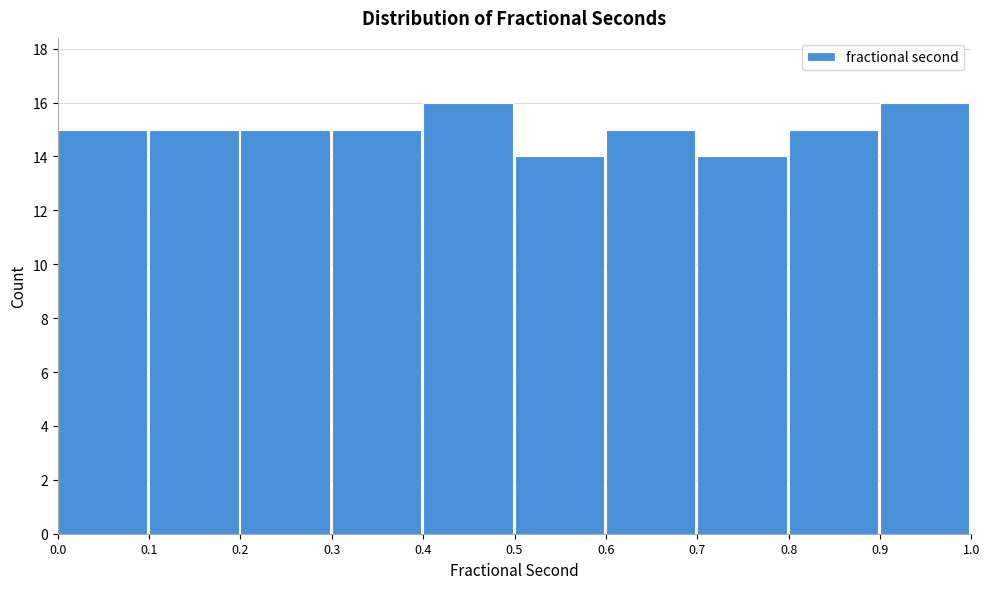

Reading left to right, transcribe this chart: for each bar, give the range it covers on the x-axis and its height. The values are not printed on the chart, so give them approximately, as read against the axis.

0.0 to 0.1: 15
0.1 to 0.2: 15
0.2 to 0.3: 15
0.3 to 0.4: 15
0.4 to 0.5: 16
0.5 to 0.6: 14
0.6 to 0.7: 15
0.7 to 0.8: 14
0.8 to 0.9: 15
0.9 to 1.0: 16